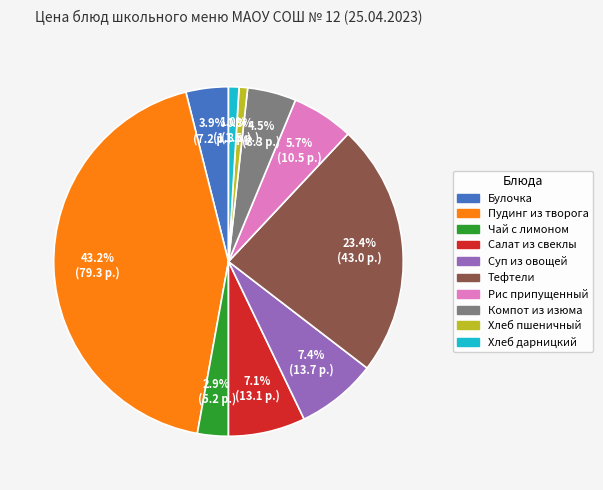

Does any single category account for the majority?

No